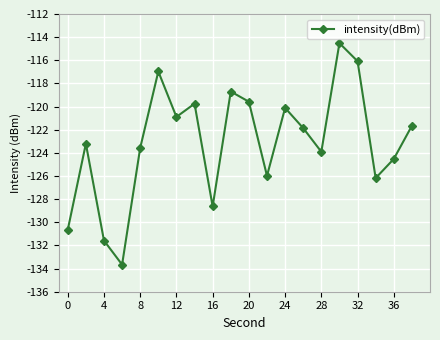

How many values exceed -121?

8